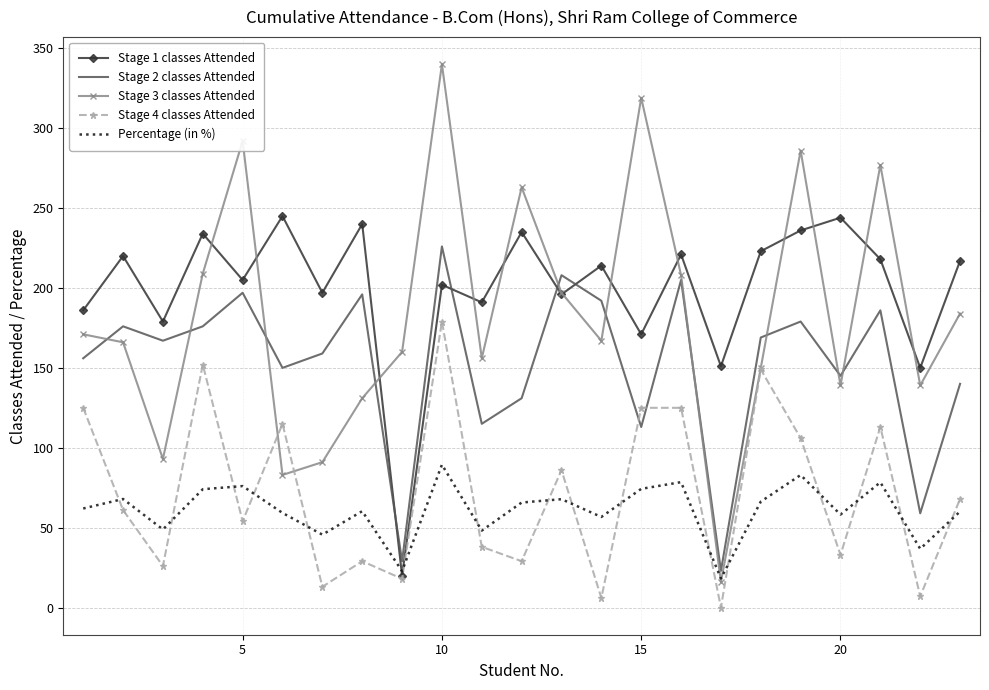

Which series ends up on top after the final intersection of Stage 2 classes Attended and Stage 1 classes Attended?

Stage 1 classes Attended